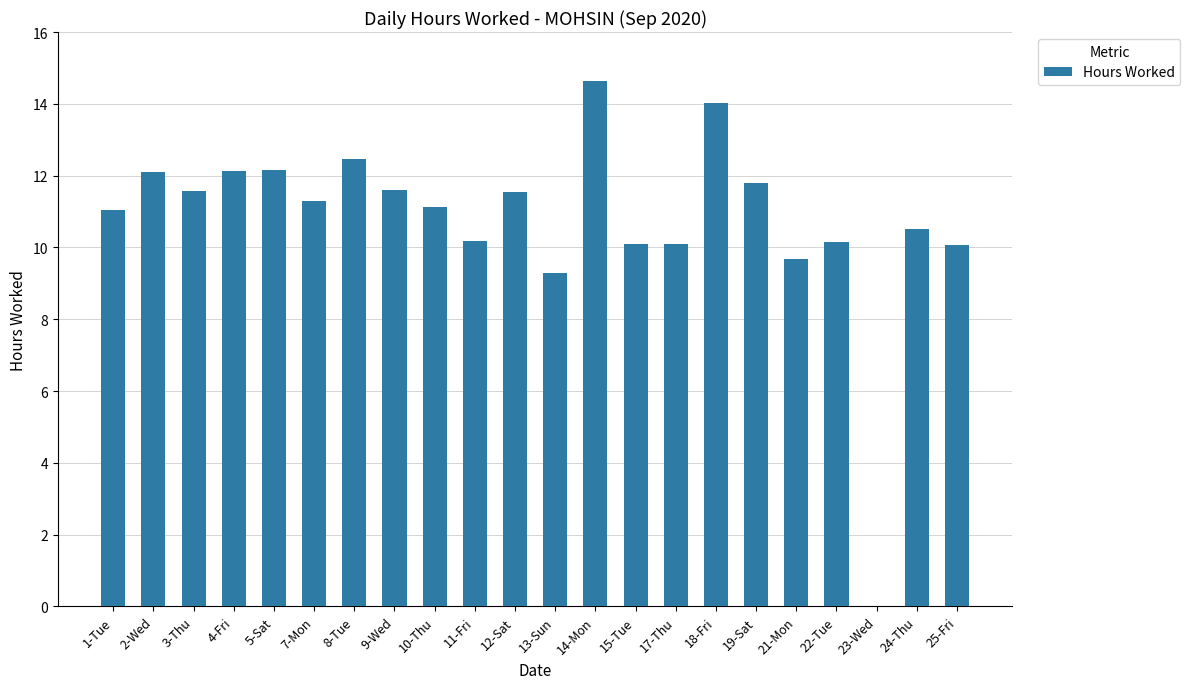

What is the sum of all values?

237.5